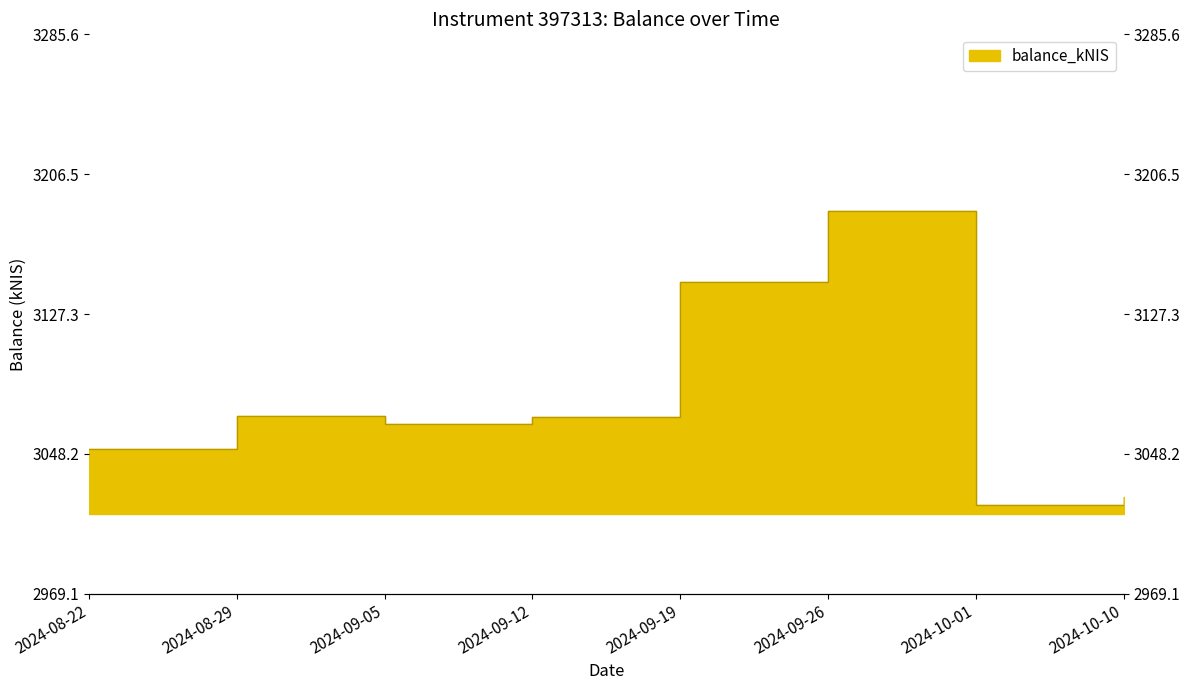

What is the sum of the values at 2024-09-19 and 2024-09-12?

6214.9